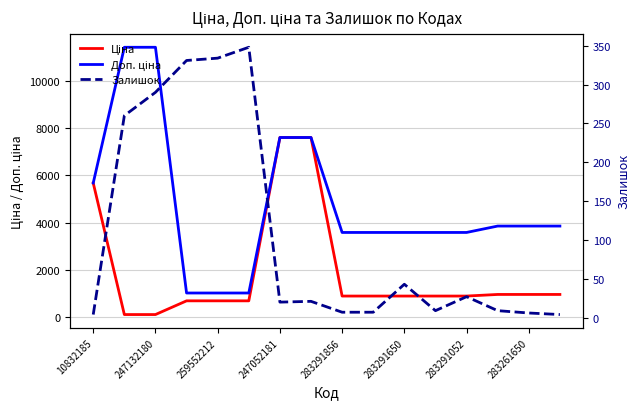

Reading left to right, extract all data points from this chart.

Ціна: 5673.8	114.1	114.1	693.7	693.7	693.7	7596.5	7596.5	895.9	895.9	895.9	895.9	895.9	963.5	963.5	963.5
Доп. ціна: 5673.8	11410.0	11410.0	1024.6	1024.6	1024.6	7596.5	7596.5	3583.6	3583.6	3583.6	3583.6	3583.6	3854.0	3854.0	3854.0
Залишок: 4.0	260.0	290.0	331.0	334.0	348.0	20.0	21.0	7.0	7.0	43.0	9.0	27.0	9.0	6.0	4.0